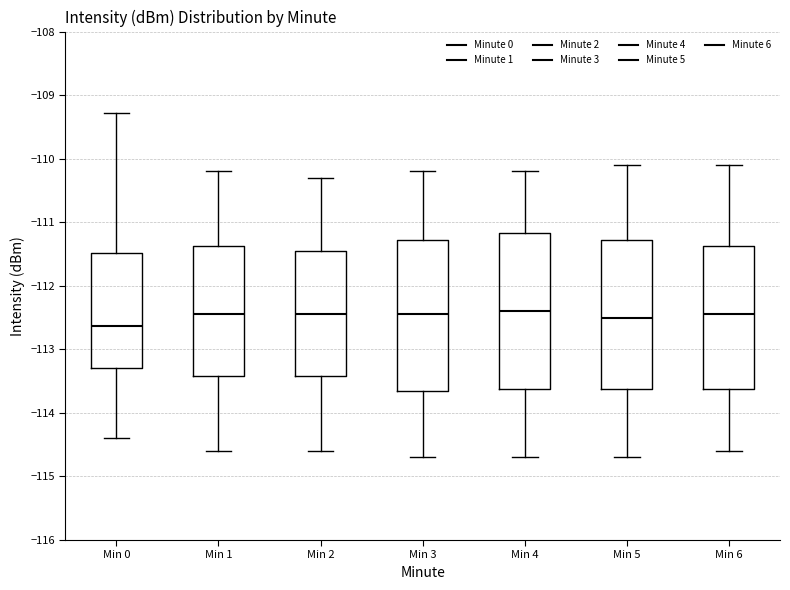

Where does the median line of the box for Min 4 sit on the y-axis? The values are not printed on the chart, so give them approximately, as read against the axis.

-112.4